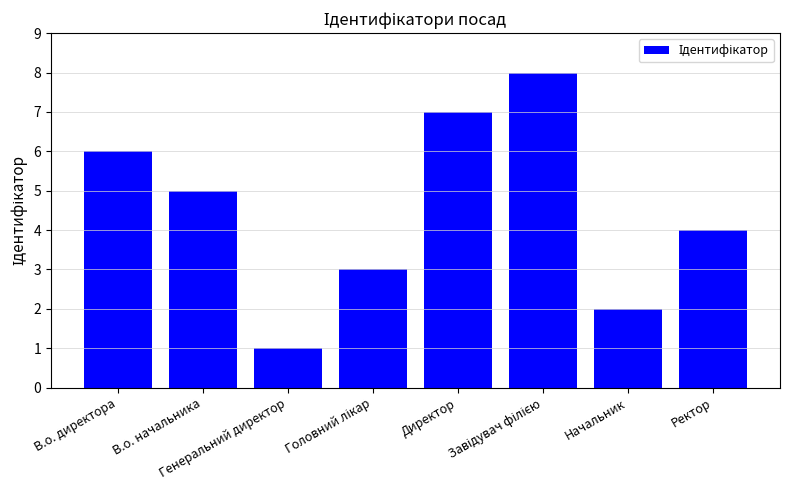

At which label is the value closest to 4?

Ректор